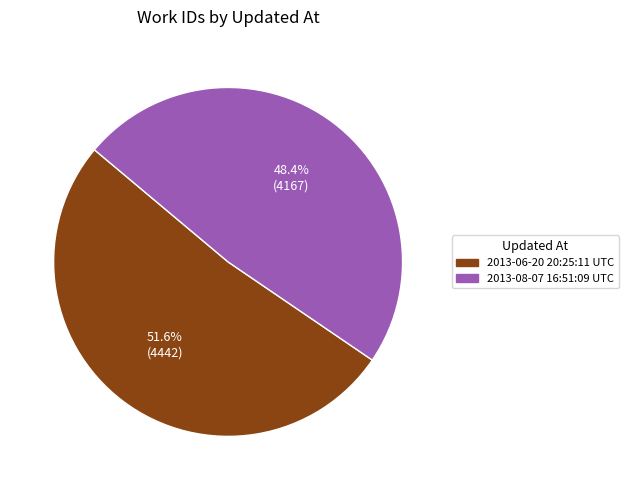

Which category accounts for the majority?

2013-06-20 20:25:11 UTC